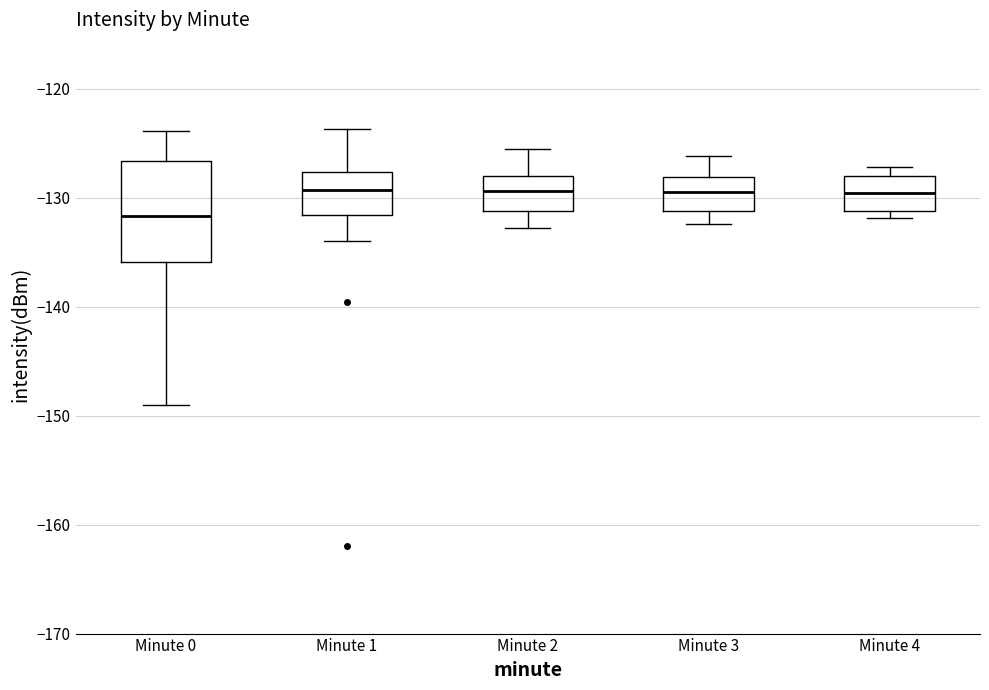

Reading left to right, read every box against the y-axis: the position of its median line, the range the box covers, and the ends of its whiskers. The values are not printed on the chart, so give them approximately, as read against the axis.

Minute 0: median -132, box -136 to -127, whiskers -149 to -124
Minute 1: median -129, box -132 to -128, whiskers -134 to -124
Minute 2: median -129, box -131 to -128, whiskers -133 to -125
Minute 3: median -129, box -131 to -128, whiskers -132 to -126
Minute 4: median -130, box -131 to -128, whiskers -132 to -127